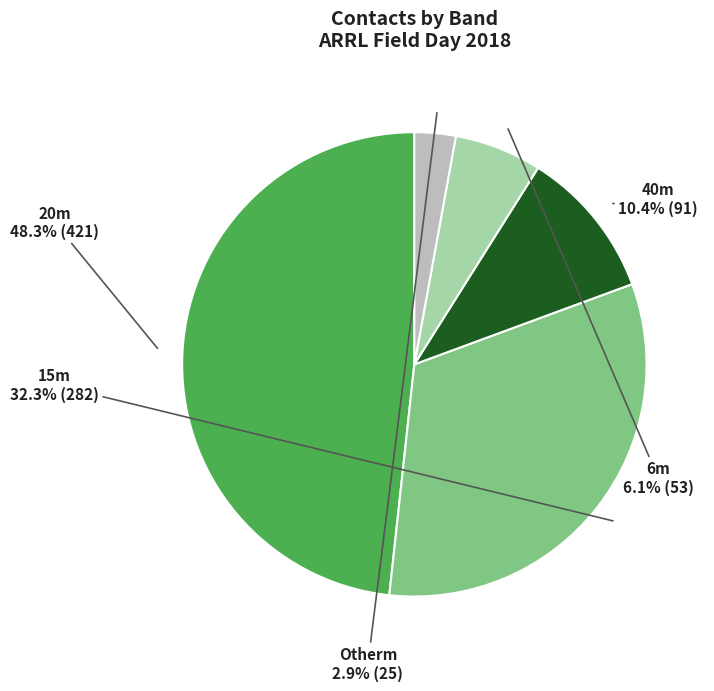

Is there any slice that represents more than half of the pie?

No